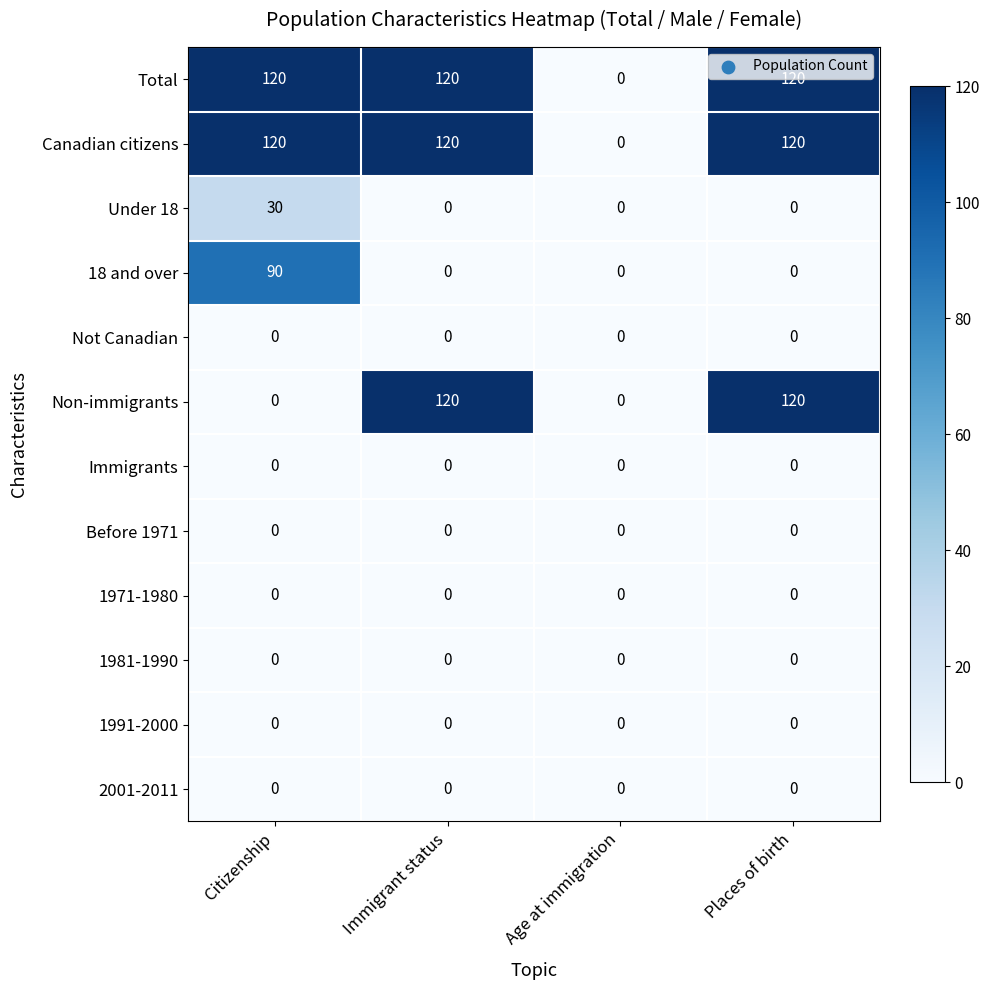

Is the value of Under 18 at Citizenship greater than the value of Before 1971 at Immigrant status?

Yes